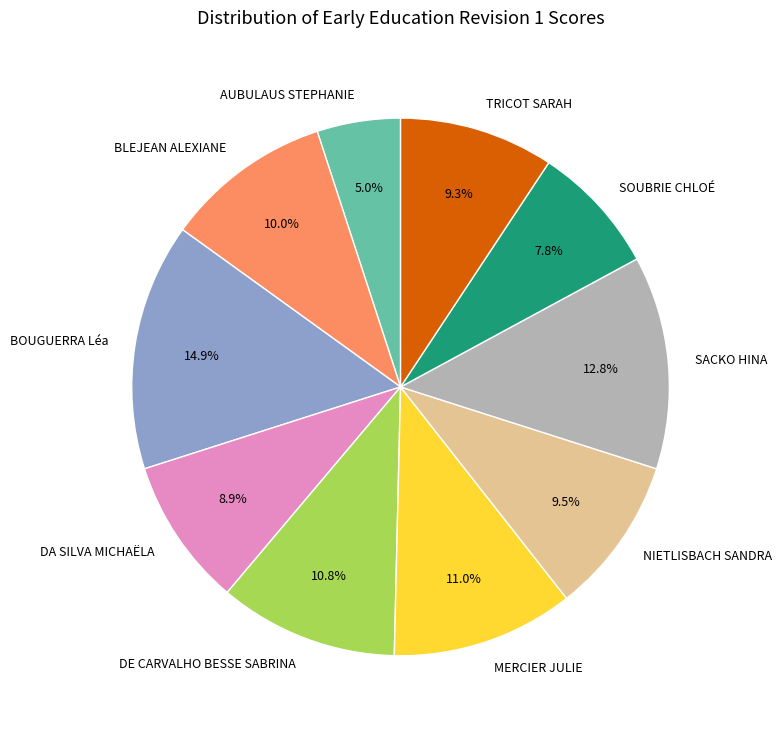

Does any single category account for the majority?

No